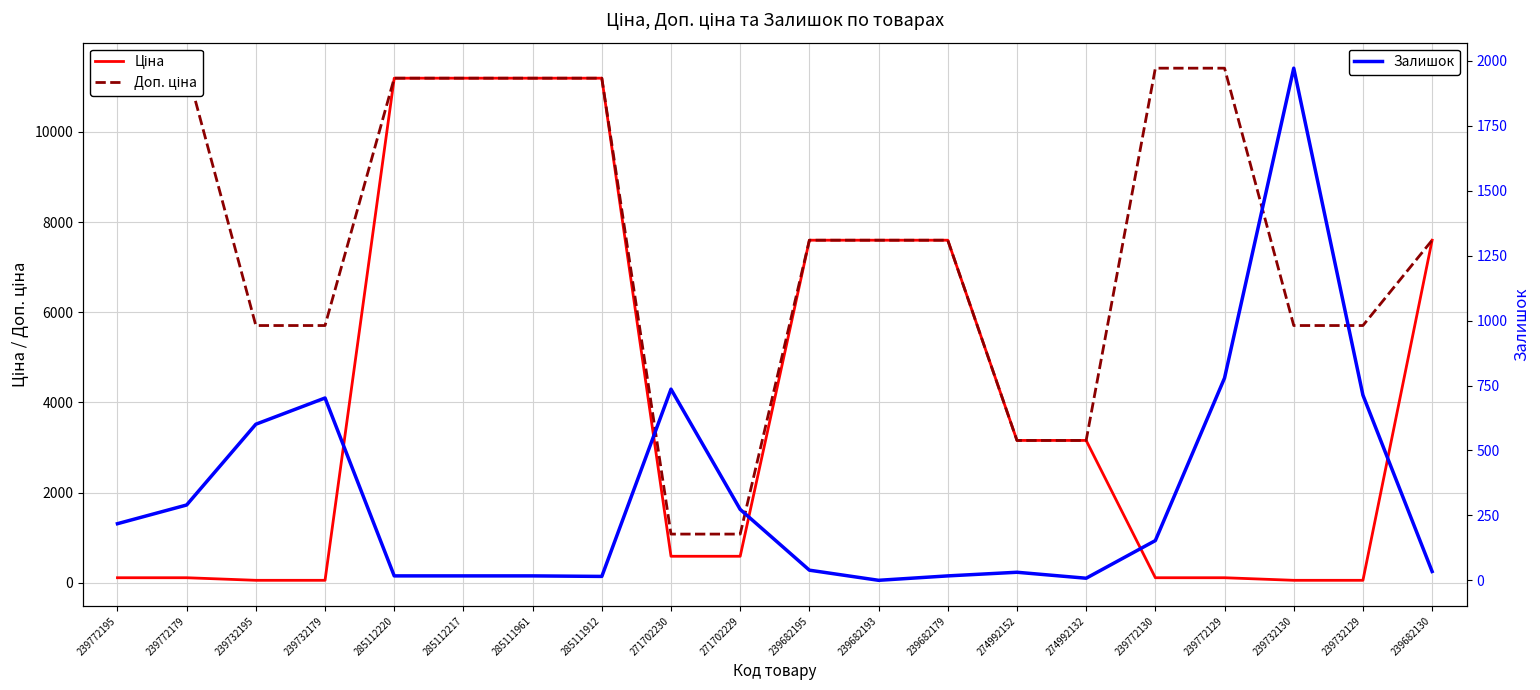

Which series has the largest range (max minus min)?

Ціна